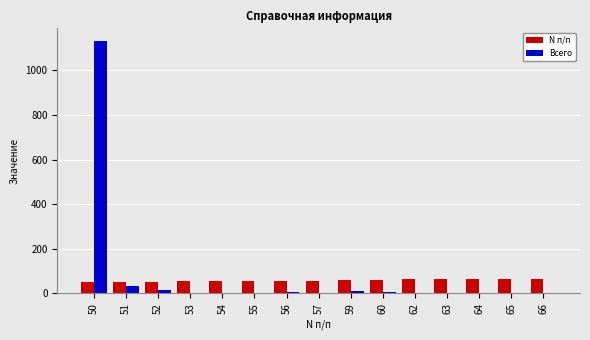

At which category is the sum across all series the highest?

50